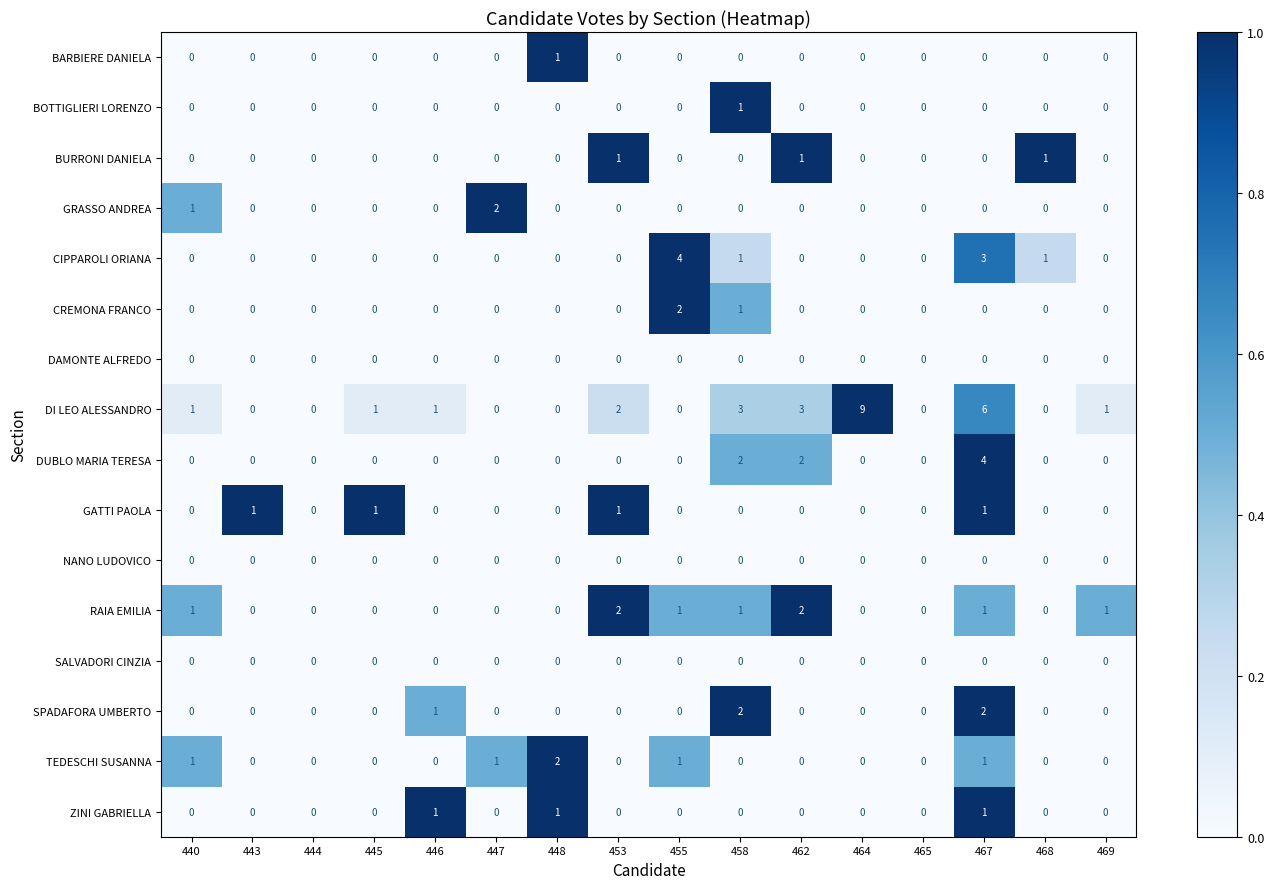

What is the sum of all BURRONI DANIELA values?

3